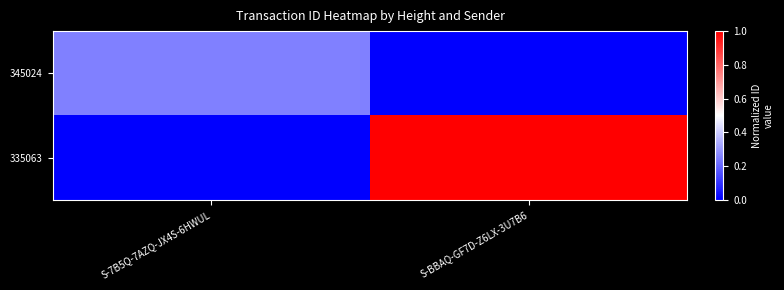

Rank the series at S-BBAQ-GF7D-Z6LX-3U7B6 from highest to lowest value.

335063, 345024